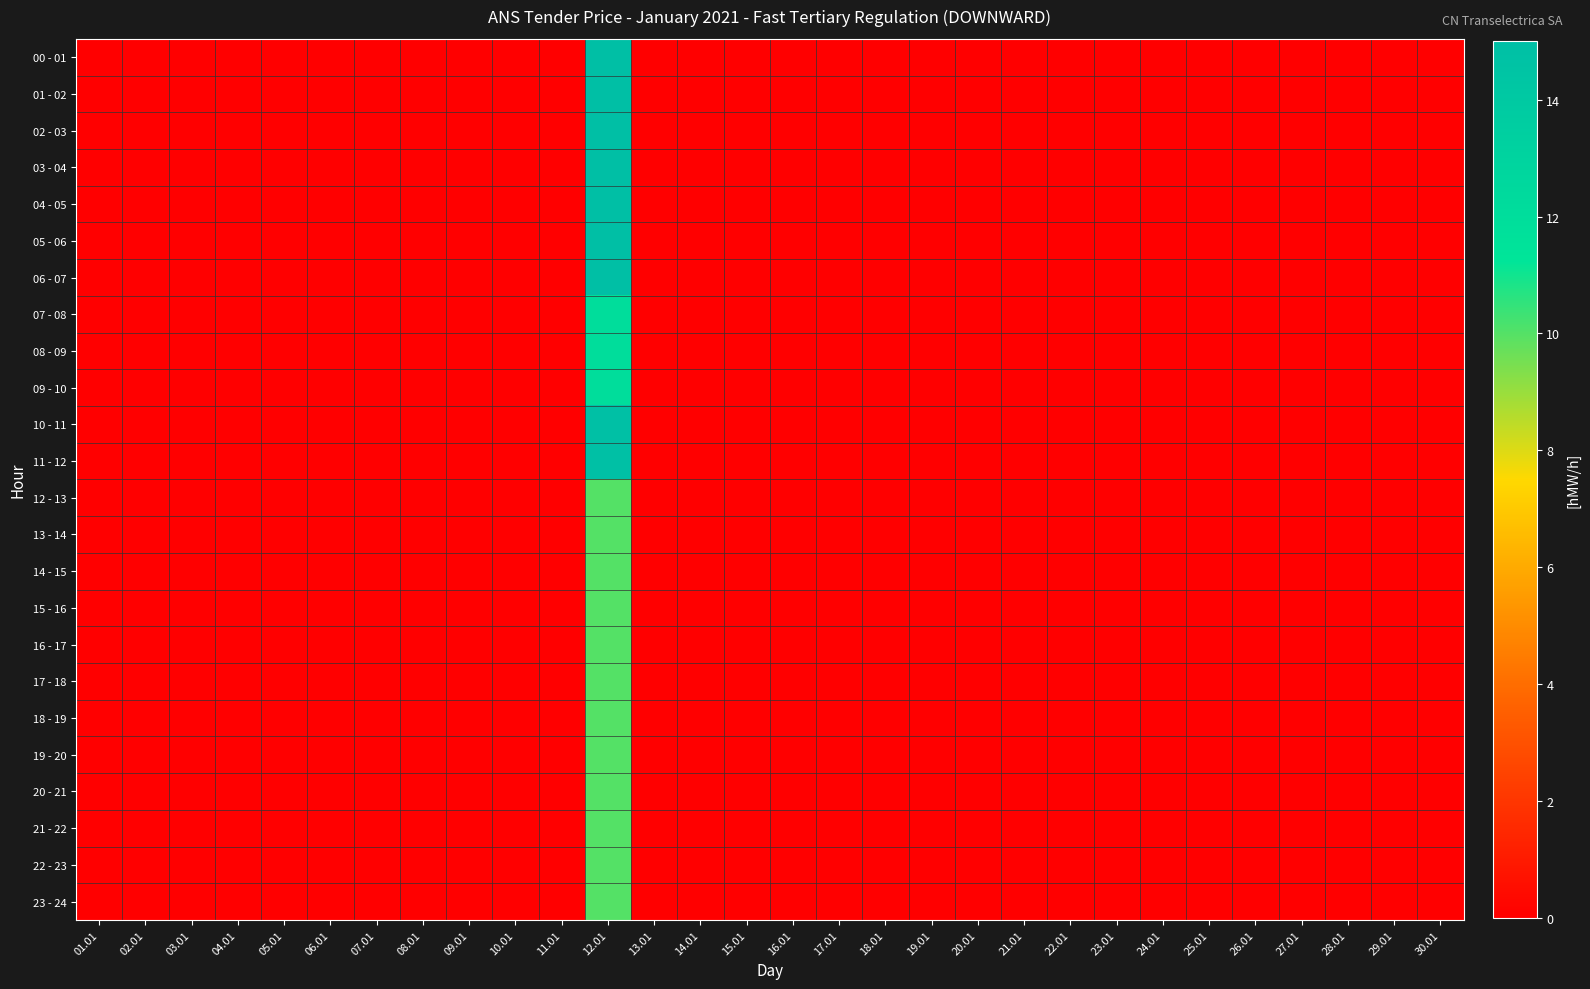

Reading left to right, what are all the values shown in this chart?

00 - 01: 01.01=0.0	02.01=0.0	03.01=0.0	04.01=0.0	05.01=0.0	06.01=0.0	07.01=0.0	08.01=0.0	09.01=0.0	10.01=0.0	11.01=0.0	12.01=15.0	13.01=0.0	14.01=0.0	15.01=0.0	16.01=0.0	17.01=0.0	18.01=0.0	19.01=0.0	20.01=0.0	21.01=0.0	22.01=0.0	23.01=0.0	24.01=0.0	25.01=0.0	26.01=0.0	27.01=0.0	28.01=0.0	29.01=0.0	30.01=0.0
01 - 02: 01.01=0.0	02.01=0.0	03.01=0.0	04.01=0.0	05.01=0.0	06.01=0.0	07.01=0.0	08.01=0.0	09.01=0.0	10.01=0.0	11.01=0.0	12.01=15.0	13.01=0.0	14.01=0.0	15.01=0.0	16.01=0.0	17.01=0.0	18.01=0.0	19.01=0.0	20.01=0.0	21.01=0.0	22.01=0.0	23.01=0.0	24.01=0.0	25.01=0.0	26.01=0.0	27.01=0.0	28.01=0.0	29.01=0.0	30.01=0.0
02 - 03: 01.01=0.0	02.01=0.0	03.01=0.0	04.01=0.0	05.01=0.0	06.01=0.0	07.01=0.0	08.01=0.0	09.01=0.0	10.01=0.0	11.01=0.0	12.01=15.0	13.01=0.0	14.01=0.0	15.01=0.0	16.01=0.0	17.01=0.0	18.01=0.0	19.01=0.0	20.01=0.0	21.01=0.0	22.01=0.0	23.01=0.0	24.01=0.0	25.01=0.0	26.01=0.0	27.01=0.0	28.01=0.0	29.01=0.0	30.01=0.0
03 - 04: 01.01=0.0	02.01=0.0	03.01=0.0	04.01=0.0	05.01=0.0	06.01=0.0	07.01=0.0	08.01=0.0	09.01=0.0	10.01=0.0	11.01=0.0	12.01=15.0	13.01=0.0	14.01=0.0	15.01=0.0	16.01=0.0	17.01=0.0	18.01=0.0	19.01=0.0	20.01=0.0	21.01=0.0	22.01=0.0	23.01=0.0	24.01=0.0	25.01=0.0	26.01=0.0	27.01=0.0	28.01=0.0	29.01=0.0	30.01=0.0
04 - 05: 01.01=0.0	02.01=0.0	03.01=0.0	04.01=0.0	05.01=0.0	06.01=0.0	07.01=0.0	08.01=0.0	09.01=0.0	10.01=0.0	11.01=0.0	12.01=15.0	13.01=0.0	14.01=0.0	15.01=0.0	16.01=0.0	17.01=0.0	18.01=0.0	19.01=0.0	20.01=0.0	21.01=0.0	22.01=0.0	23.01=0.0	24.01=0.0	25.01=0.0	26.01=0.0	27.01=0.0	28.01=0.0	29.01=0.0	30.01=0.0
05 - 06: 01.01=0.0	02.01=0.0	03.01=0.0	04.01=0.0	05.01=0.0	06.01=0.0	07.01=0.0	08.01=0.0	09.01=0.0	10.01=0.0	11.01=0.0	12.01=15.0	13.01=0.0	14.01=0.0	15.01=0.0	16.01=0.0	17.01=0.0	18.01=0.0	19.01=0.0	20.01=0.0	21.01=0.0	22.01=0.0	23.01=0.0	24.01=0.0	25.01=0.0	26.01=0.0	27.01=0.0	28.01=0.0	29.01=0.0	30.01=0.0
06 - 07: 01.01=0.0	02.01=0.0	03.01=0.0	04.01=0.0	05.01=0.0	06.01=0.0	07.01=0.0	08.01=0.0	09.01=0.0	10.01=0.0	11.01=0.0	12.01=15.0	13.01=0.0	14.01=0.0	15.01=0.0	16.01=0.0	17.01=0.0	18.01=0.0	19.01=0.0	20.01=0.0	21.01=0.0	22.01=0.0	23.01=0.0	24.01=0.0	25.01=0.0	26.01=0.0	27.01=0.0	28.01=0.0	29.01=0.0	30.01=0.0
07 - 08: 01.01=0.0	02.01=0.0	03.01=0.0	04.01=0.0	05.01=0.0	06.01=0.0	07.01=0.0	08.01=0.0	09.01=0.0	10.01=0.0	11.01=0.0	12.01=12.0	13.01=0.0	14.01=0.0	15.01=0.0	16.01=0.0	17.01=0.0	18.01=0.0	19.01=0.0	20.01=0.0	21.01=0.0	22.01=0.0	23.01=0.0	24.01=0.0	25.01=0.0	26.01=0.0	27.01=0.0	28.01=0.0	29.01=0.0	30.01=0.0
08 - 09: 01.01=0.0	02.01=0.0	03.01=0.0	04.01=0.0	05.01=0.0	06.01=0.0	07.01=0.0	08.01=0.0	09.01=0.0	10.01=0.0	11.01=0.0	12.01=12.0	13.01=0.0	14.01=0.0	15.01=0.0	16.01=0.0	17.01=0.0	18.01=0.0	19.01=0.0	20.01=0.0	21.01=0.0	22.01=0.0	23.01=0.0	24.01=0.0	25.01=0.0	26.01=0.0	27.01=0.0	28.01=0.0	29.01=0.0	30.01=0.0
09 - 10: 01.01=0.0	02.01=0.0	03.01=0.0	04.01=0.0	05.01=0.0	06.01=0.0	07.01=0.0	08.01=0.0	09.01=0.0	10.01=0.0	11.01=0.0	12.01=12.0	13.01=0.0	14.01=0.0	15.01=0.0	16.01=0.0	17.01=0.0	18.01=0.0	19.01=0.0	20.01=0.0	21.01=0.0	22.01=0.0	23.01=0.0	24.01=0.0	25.01=0.0	26.01=0.0	27.01=0.0	28.01=0.0	29.01=0.0	30.01=0.0
10 - 11: 01.01=0.0	02.01=0.0	03.01=0.0	04.01=0.0	05.01=0.0	06.01=0.0	07.01=0.0	08.01=0.0	09.01=0.0	10.01=0.0	11.01=0.0	12.01=14.9	13.01=0.0	14.01=0.0	15.01=0.0	16.01=0.0	17.01=0.0	18.01=0.0	19.01=0.0	20.01=0.0	21.01=0.0	22.01=0.0	23.01=0.0	24.01=0.0	25.01=0.0	26.01=0.0	27.01=0.0	28.01=0.0	29.01=0.0	30.01=0.0
11 - 12: 01.01=0.0	02.01=0.0	03.01=0.0	04.01=0.0	05.01=0.0	06.01=0.0	07.01=0.0	08.01=0.0	09.01=0.0	10.01=0.0	11.01=0.0	12.01=14.9	13.01=0.0	14.01=0.0	15.01=0.0	16.01=0.0	17.01=0.0	18.01=0.0	19.01=0.0	20.01=0.0	21.01=0.0	22.01=0.0	23.01=0.0	24.01=0.0	25.01=0.0	26.01=0.0	27.01=0.0	28.01=0.0	29.01=0.0	30.01=0.0
12 - 13: 01.01=0.0	02.01=0.0	03.01=0.0	04.01=0.0	05.01=0.0	06.01=0.0	07.01=0.0	08.01=0.0	09.01=0.0	10.01=0.0	11.01=0.0	12.01=10.0	13.01=0.0	14.01=0.0	15.01=0.0	16.01=0.0	17.01=0.0	18.01=0.0	19.01=0.0	20.01=0.0	21.01=0.0	22.01=0.0	23.01=0.0	24.01=0.0	25.01=0.0	26.01=0.0	27.01=0.0	28.01=0.0	29.01=0.0	30.01=0.0
13 - 14: 01.01=0.0	02.01=0.0	03.01=0.0	04.01=0.0	05.01=0.0	06.01=0.0	07.01=0.0	08.01=0.0	09.01=0.0	10.01=0.0	11.01=0.0	12.01=10.0	13.01=0.0	14.01=0.0	15.01=0.0	16.01=0.0	17.01=0.0	18.01=0.0	19.01=0.0	20.01=0.0	21.01=0.0	22.01=0.0	23.01=0.0	24.01=0.0	25.01=0.0	26.01=0.0	27.01=0.0	28.01=0.0	29.01=0.0	30.01=0.0
14 - 15: 01.01=0.0	02.01=0.0	03.01=0.0	04.01=0.0	05.01=0.0	06.01=0.0	07.01=0.0	08.01=0.0	09.01=0.0	10.01=0.0	11.01=0.0	12.01=10.0	13.01=0.0	14.01=0.0	15.01=0.0	16.01=0.0	17.01=0.0	18.01=0.0	19.01=0.0	20.01=0.0	21.01=0.0	22.01=0.0	23.01=0.0	24.01=0.0	25.01=0.0	26.01=0.0	27.01=0.0	28.01=0.0	29.01=0.0	30.01=0.0
15 - 16: 01.01=0.0	02.01=0.0	03.01=0.0	04.01=0.0	05.01=0.0	06.01=0.0	07.01=0.0	08.01=0.0	09.01=0.0	10.01=0.0	11.01=0.0	12.01=10.0	13.01=0.0	14.01=0.0	15.01=0.0	16.01=0.0	17.01=0.0	18.01=0.0	19.01=0.0	20.01=0.0	21.01=0.0	22.01=0.0	23.01=0.0	24.01=0.0	25.01=0.0	26.01=0.0	27.01=0.0	28.01=0.0	29.01=0.0	30.01=0.0
16 - 17: 01.01=0.0	02.01=0.0	03.01=0.0	04.01=0.0	05.01=0.0	06.01=0.0	07.01=0.0	08.01=0.0	09.01=0.0	10.01=0.0	11.01=0.0	12.01=10.0	13.01=0.0	14.01=0.0	15.01=0.0	16.01=0.0	17.01=0.0	18.01=0.0	19.01=0.0	20.01=0.0	21.01=0.0	22.01=0.0	23.01=0.0	24.01=0.0	25.01=0.0	26.01=0.0	27.01=0.0	28.01=0.0	29.01=0.0	30.01=0.0
17 - 18: 01.01=0.0	02.01=0.0	03.01=0.0	04.01=0.0	05.01=0.0	06.01=0.0	07.01=0.0	08.01=0.0	09.01=0.0	10.01=0.0	11.01=0.0	12.01=10.0	13.01=0.0	14.01=0.0	15.01=0.0	16.01=0.0	17.01=0.0	18.01=0.0	19.01=0.0	20.01=0.0	21.01=0.0	22.01=0.0	23.01=0.0	24.01=0.0	25.01=0.0	26.01=0.0	27.01=0.0	28.01=0.0	29.01=0.0	30.01=0.0
18 - 19: 01.01=0.0	02.01=0.0	03.01=0.0	04.01=0.0	05.01=0.0	06.01=0.0	07.01=0.0	08.01=0.0	09.01=0.0	10.01=0.0	11.01=0.0	12.01=10.0	13.01=0.0	14.01=0.0	15.01=0.0	16.01=0.0	17.01=0.0	18.01=0.0	19.01=0.0	20.01=0.0	21.01=0.0	22.01=0.0	23.01=0.0	24.01=0.0	25.01=0.0	26.01=0.0	27.01=0.0	28.01=0.0	29.01=0.0	30.01=0.0
19 - 20: 01.01=0.0	02.01=0.0	03.01=0.0	04.01=0.0	05.01=0.0	06.01=0.0	07.01=0.0	08.01=0.0	09.01=0.0	10.01=0.0	11.01=0.0	12.01=10.0	13.01=0.0	14.01=0.0	15.01=0.0	16.01=0.0	17.01=0.0	18.01=0.0	19.01=0.0	20.01=0.0	21.01=0.0	22.01=0.0	23.01=0.0	24.01=0.0	25.01=0.0	26.01=0.0	27.01=0.0	28.01=0.0	29.01=0.0	30.01=0.0
20 - 21: 01.01=0.0	02.01=0.0	03.01=0.0	04.01=0.0	05.01=0.0	06.01=0.0	07.01=0.0	08.01=0.0	09.01=0.0	10.01=0.0	11.01=0.0	12.01=10.0	13.01=0.0	14.01=0.0	15.01=0.0	16.01=0.0	17.01=0.0	18.01=0.0	19.01=0.0	20.01=0.0	21.01=0.0	22.01=0.0	23.01=0.0	24.01=0.0	25.01=0.0	26.01=0.0	27.01=0.0	28.01=0.0	29.01=0.0	30.01=0.0
21 - 22: 01.01=0.0	02.01=0.0	03.01=0.0	04.01=0.0	05.01=0.0	06.01=0.0	07.01=0.0	08.01=0.0	09.01=0.0	10.01=0.0	11.01=0.0	12.01=10.0	13.01=0.0	14.01=0.0	15.01=0.0	16.01=0.0	17.01=0.0	18.01=0.0	19.01=0.0	20.01=0.0	21.01=0.0	22.01=0.0	23.01=0.0	24.01=0.0	25.01=0.0	26.01=0.0	27.01=0.0	28.01=0.0	29.01=0.0	30.01=0.0
22 - 23: 01.01=0.0	02.01=0.0	03.01=0.0	04.01=0.0	05.01=0.0	06.01=0.0	07.01=0.0	08.01=0.0	09.01=0.0	10.01=0.0	11.01=0.0	12.01=10.0	13.01=0.0	14.01=0.0	15.01=0.0	16.01=0.0	17.01=0.0	18.01=0.0	19.01=0.0	20.01=0.0	21.01=0.0	22.01=0.0	23.01=0.0	24.01=0.0	25.01=0.0	26.01=0.0	27.01=0.0	28.01=0.0	29.01=0.0	30.01=0.0
23 - 24: 01.01=0.0	02.01=0.0	03.01=0.0	04.01=0.0	05.01=0.0	06.01=0.0	07.01=0.0	08.01=0.0	09.01=0.0	10.01=0.0	11.01=0.0	12.01=10.0	13.01=0.0	14.01=0.0	15.01=0.0	16.01=0.0	17.01=0.0	18.01=0.0	19.01=0.0	20.01=0.0	21.01=0.0	22.01=0.0	23.01=0.0	24.01=0.0	25.01=0.0	26.01=0.0	27.01=0.0	28.01=0.0	29.01=0.0	30.01=0.0